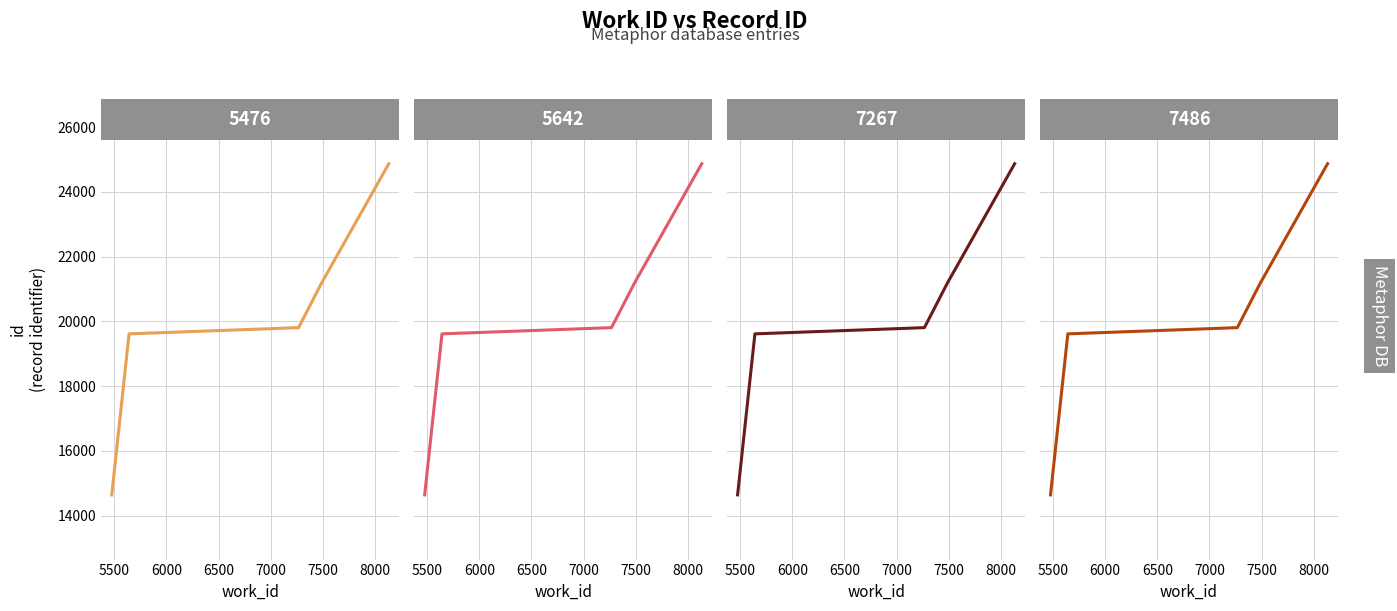

Reading right to left, list all the values displayed in this chart.

Panel A: 24874	21178	19808	19616	14640
Panel B: 24874	21178	19808	19616	14640
Panel C: 24874	21178	19808	19616	14640
Panel D: 24874	21178	19808	19616	14640